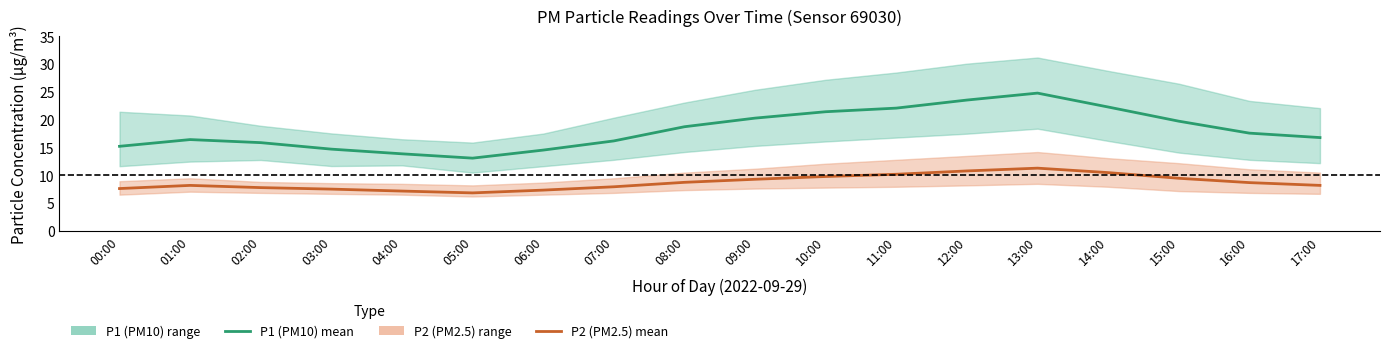

How many interior local peaks does the P1 (PM10) mean series have?

2